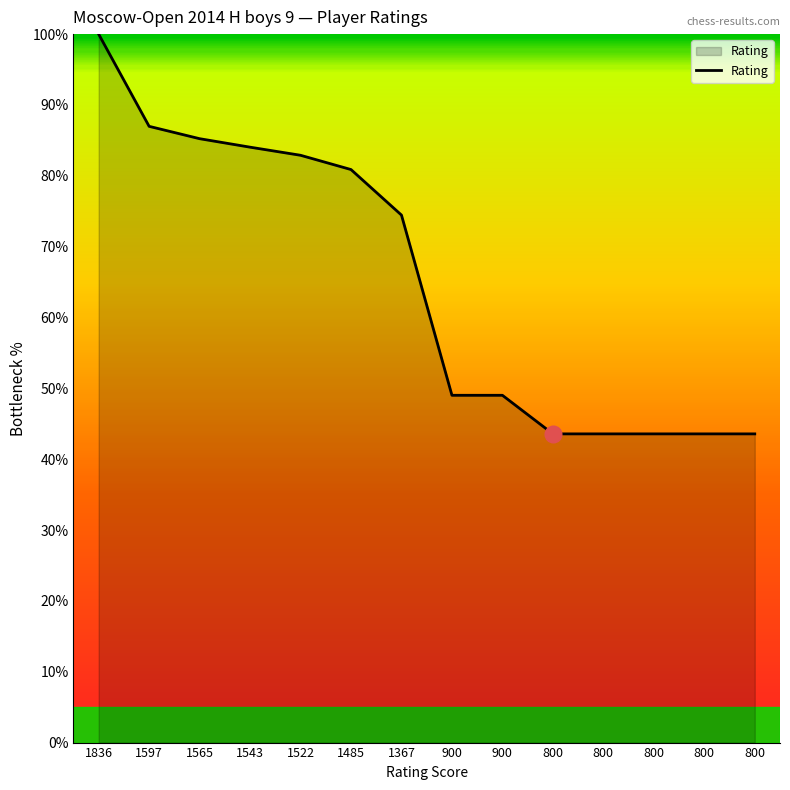

What is the sum of the values at 900 and 1367?

123.5